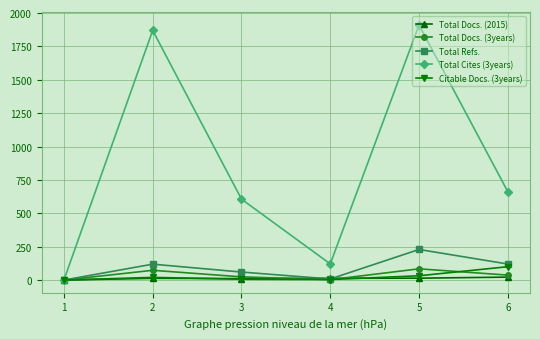

Which series has the largest total across all categories?

Total Cites (3years)